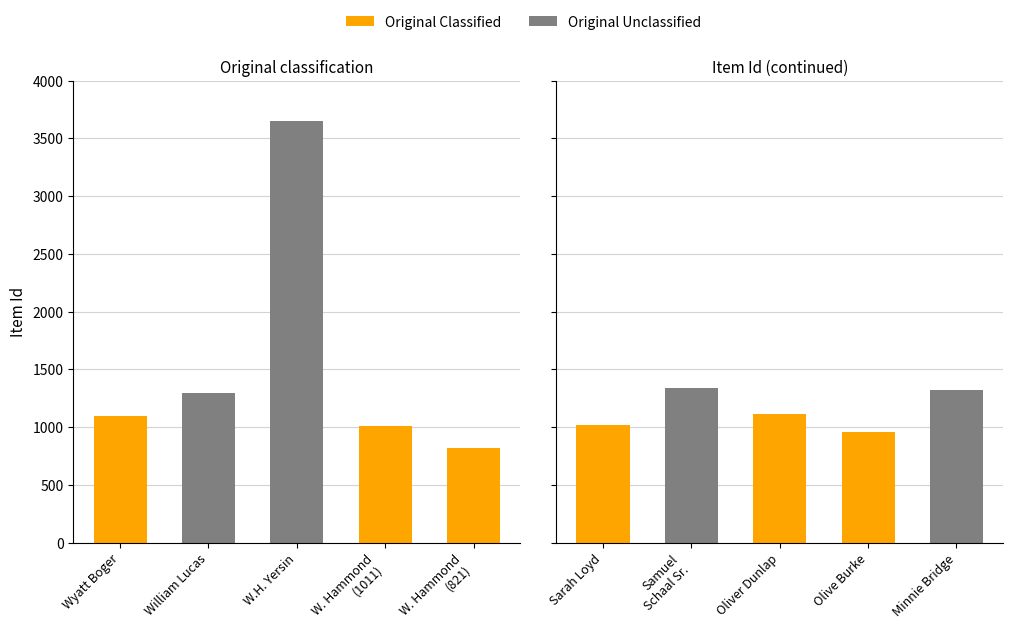

Where does the data first go above 1113?

Obituary for William Lucas